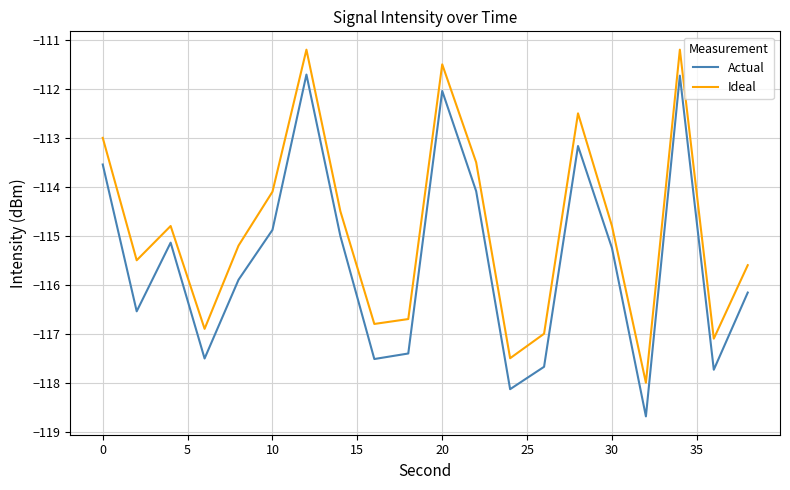

What is the maximum value shown in the chart?

-111.2